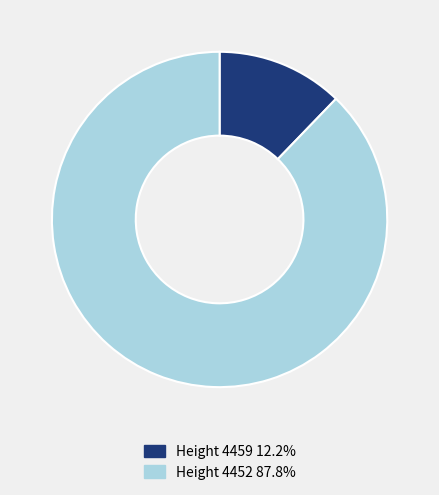

Approximately how many times larger is the value at Height 4452 87.8% compared to Height 4459 12.2%?

7.2